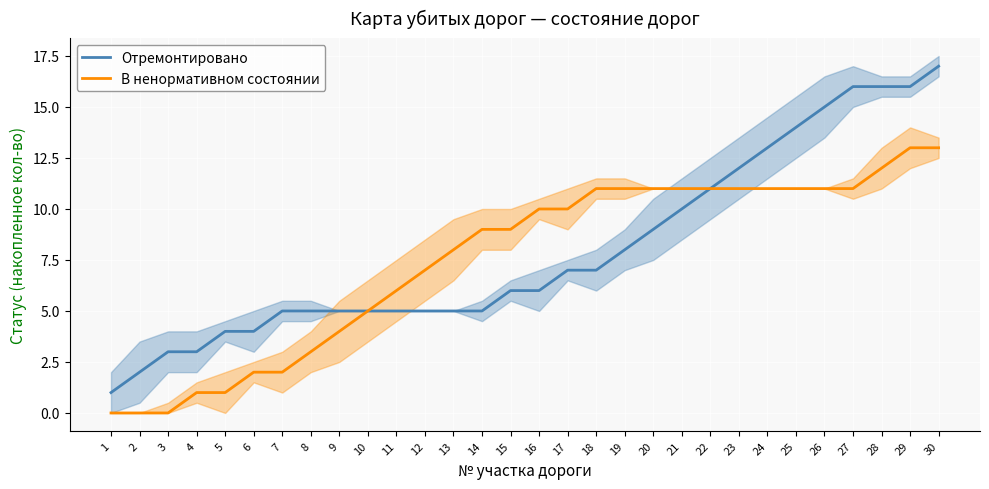

At how many categories does at least one series exceed 16?

1